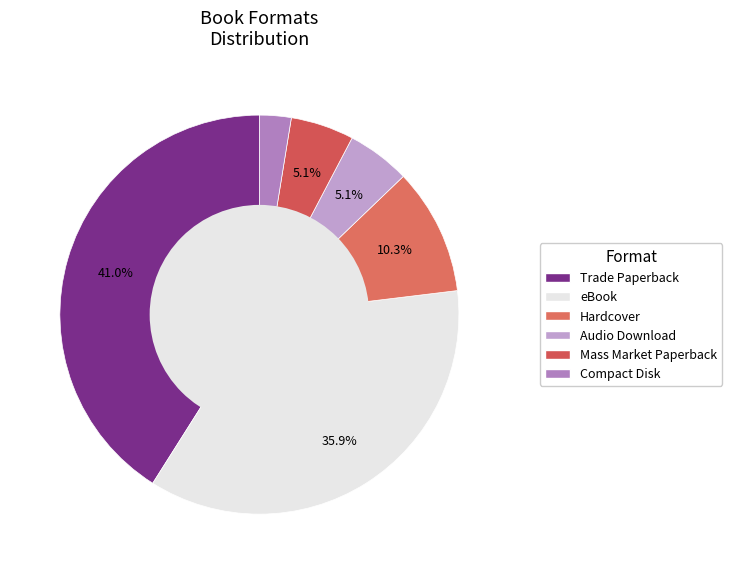

Which category has the biggest portion of the pie?

Trade Paperback